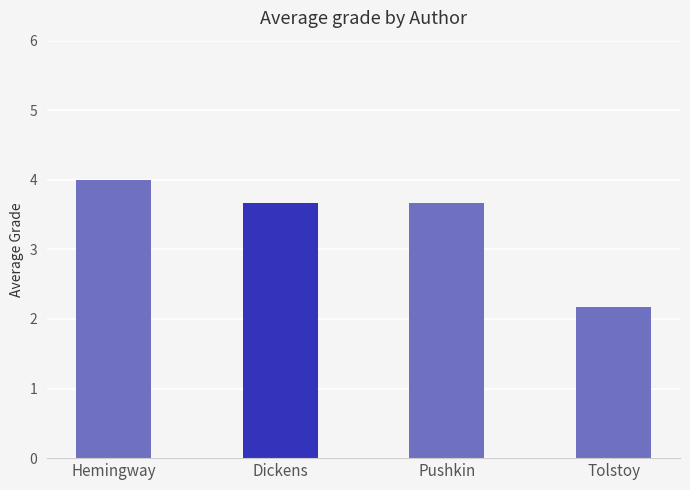

Reading right to left, what are all the values shown in this chart?

2.2	3.7	3.7	4.0